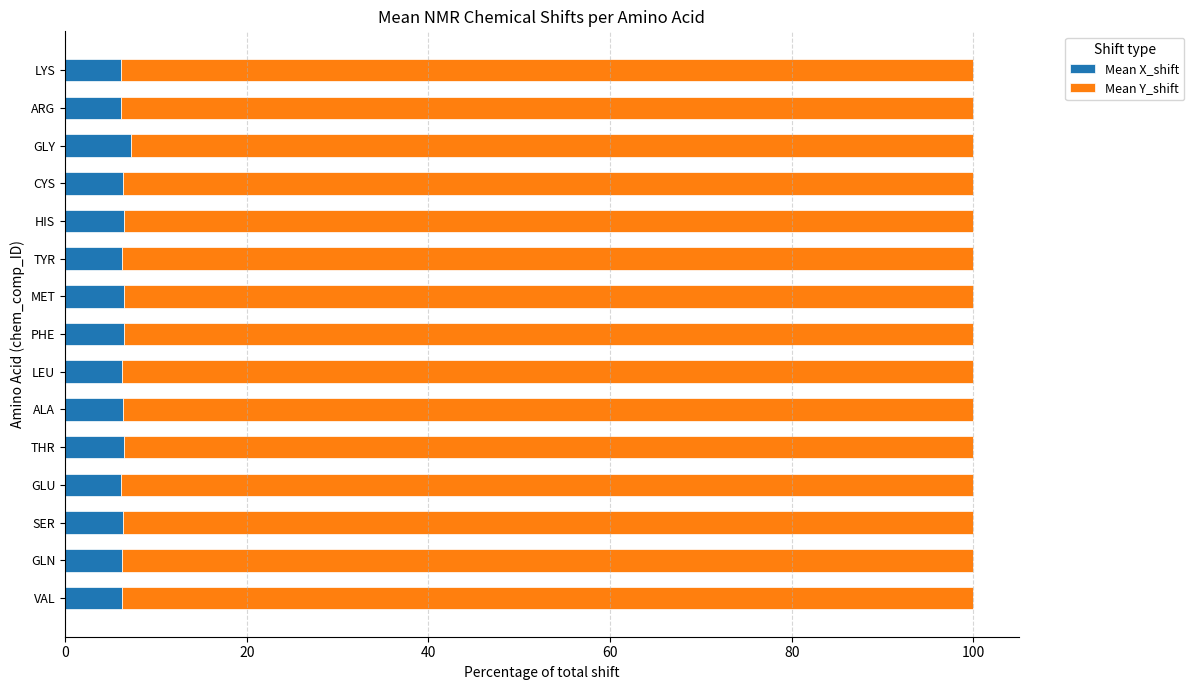

The value of Mean X_shift at ARG is 6.1. True or false?

True